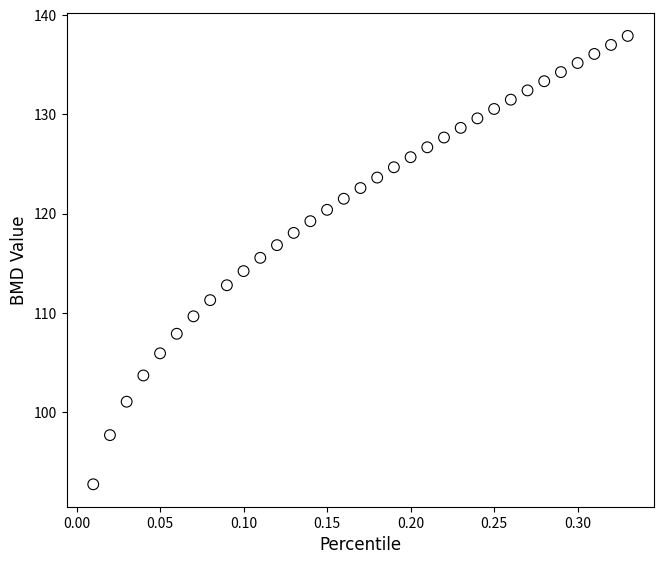

What is the range of X values (max minus min)?

0.3